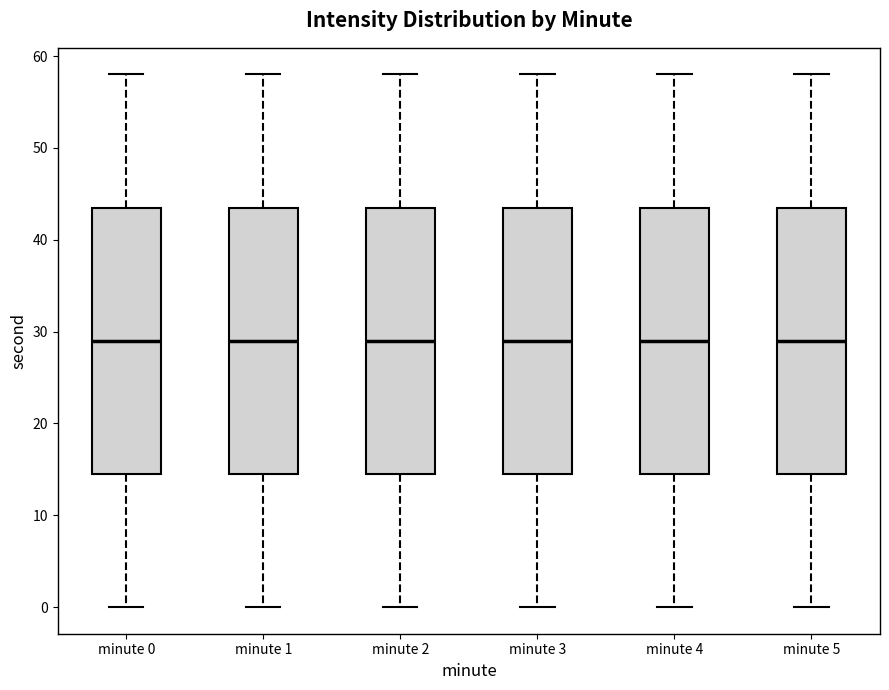

Where is the upper edge of the box for minute 3 on the y-axis? The values are not printed on the chart, so give them approximately, as read against the axis.

44